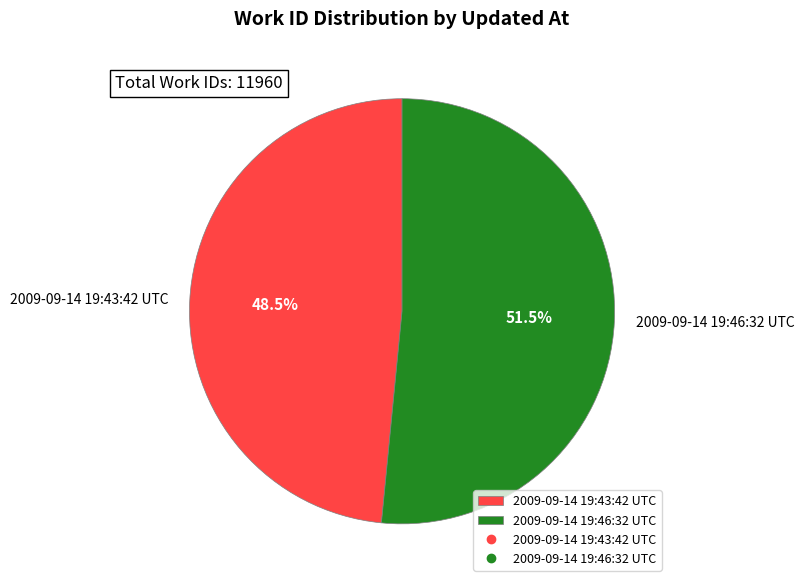

Count the number of slices in the pie.

2